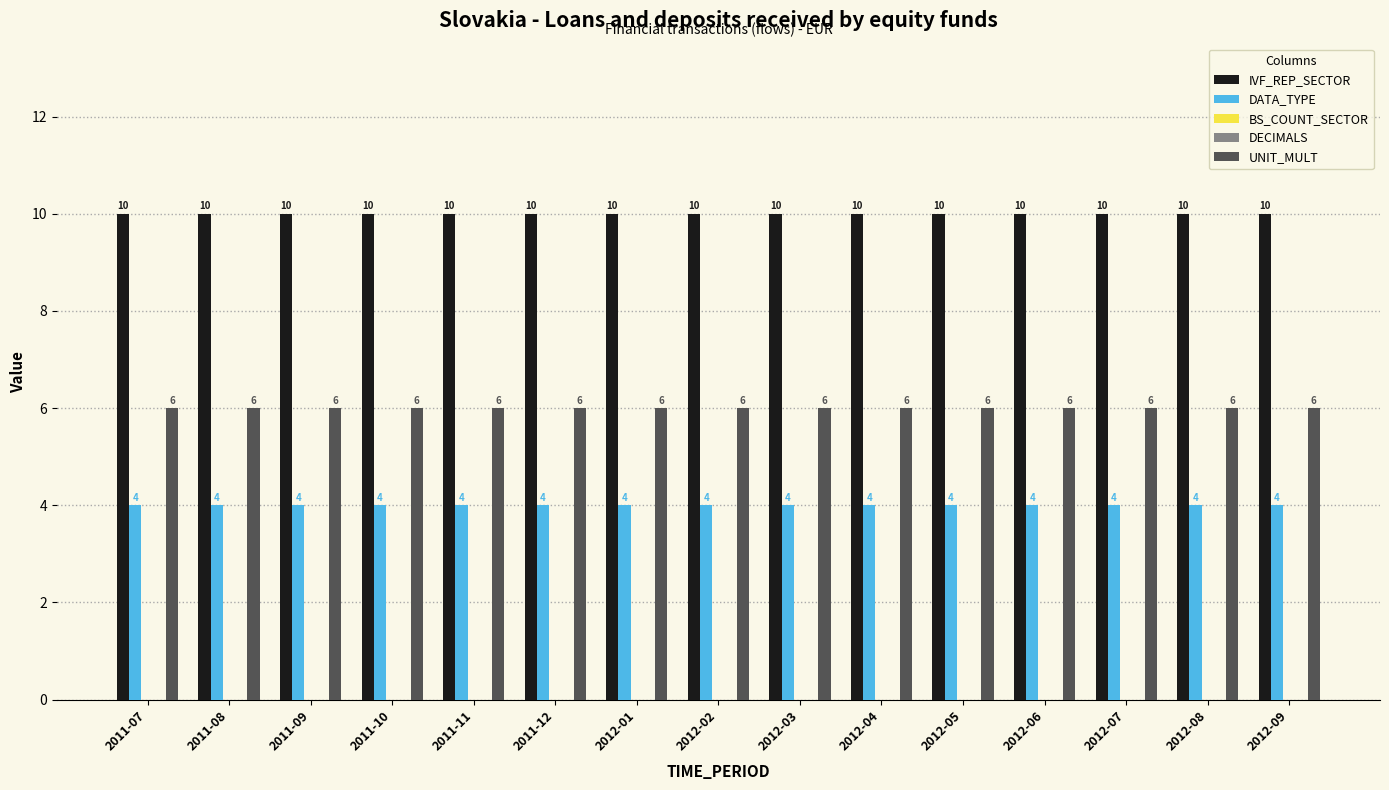

At which category is the sum across all series the highest?

2011-07